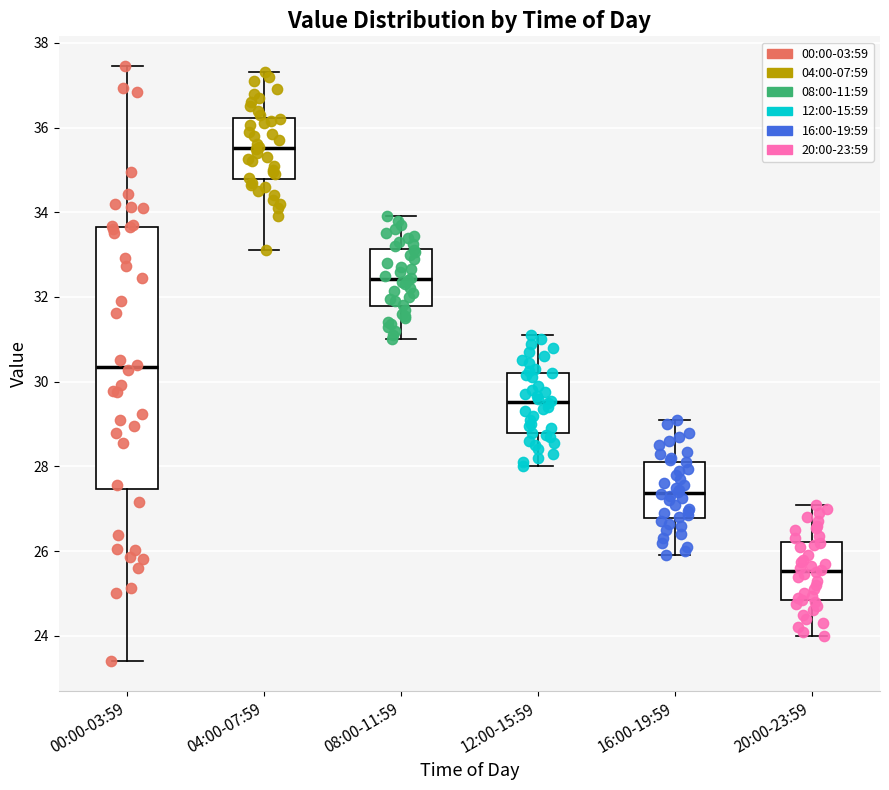

Where is the upper edge of the box for 20:00-23:59 on the y-axis? The values are not printed on the chart, so give them approximately, as read against the axis.

26.2